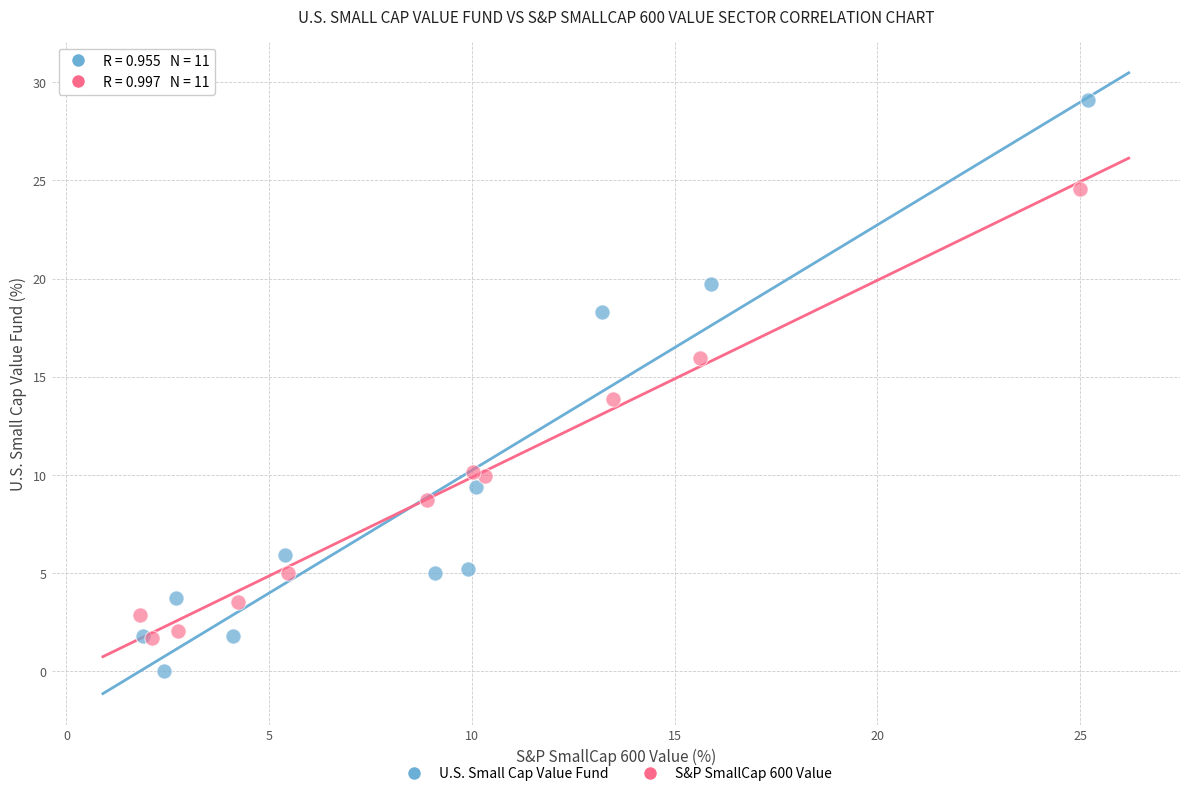

Which series reaches the maximum Y coordinate?

U.S. Small Cap Value Fund